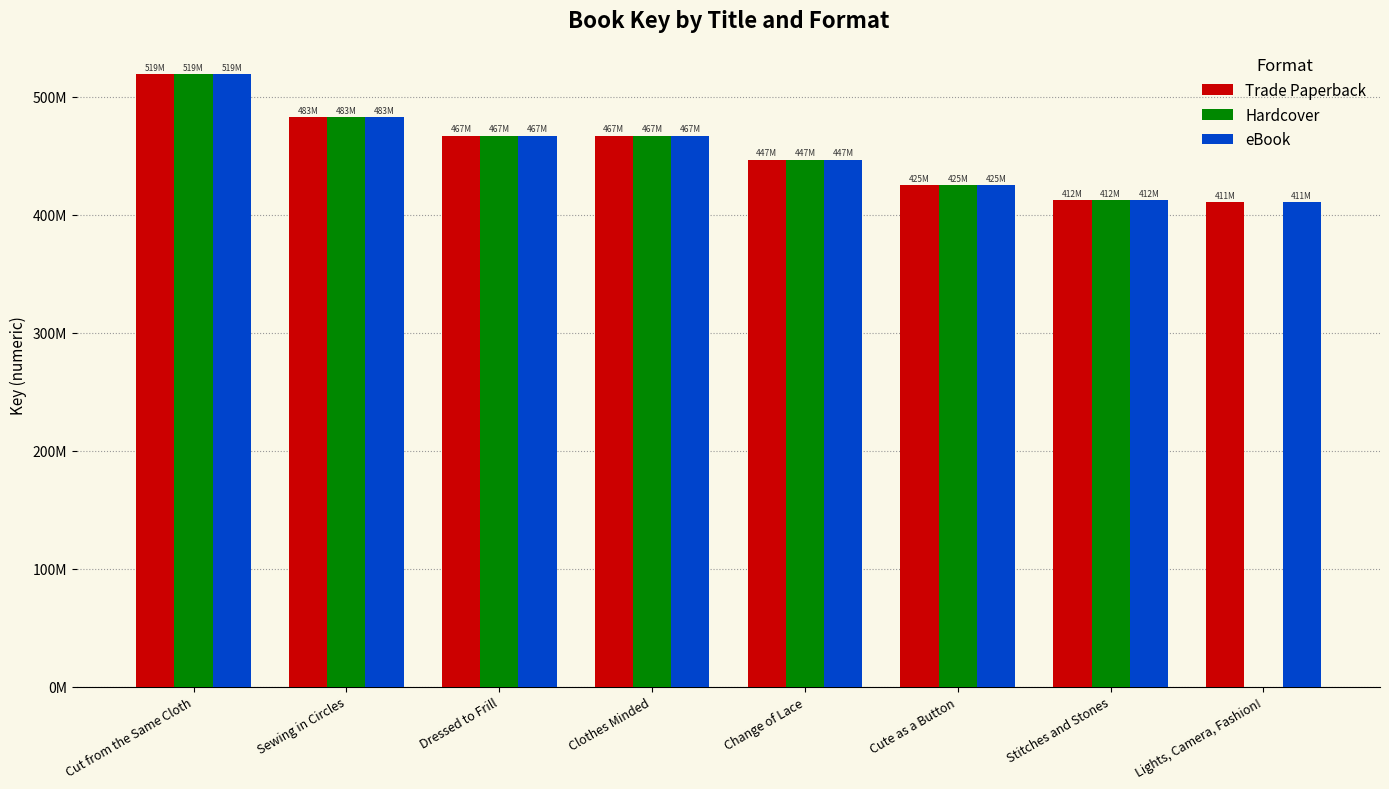

Is the value of Hardcover at Cute as a Button greater than the value of eBook at Clothes Minded?

No